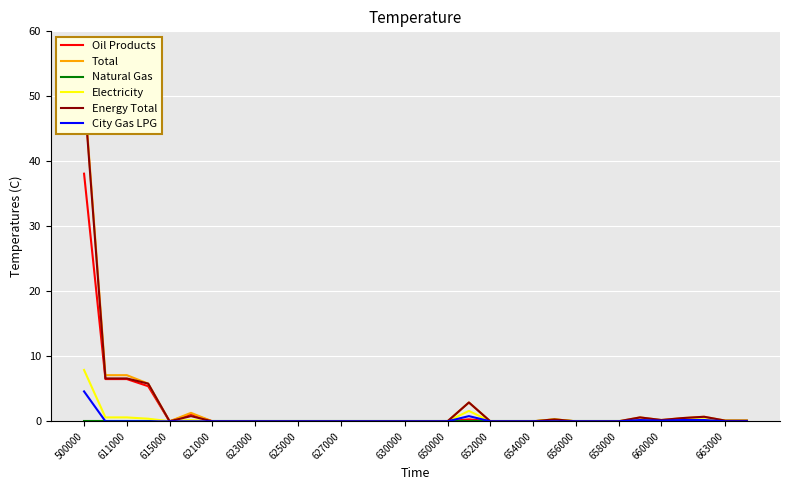

True or false: Oil Products has a value of 0.0 at 663000.

True